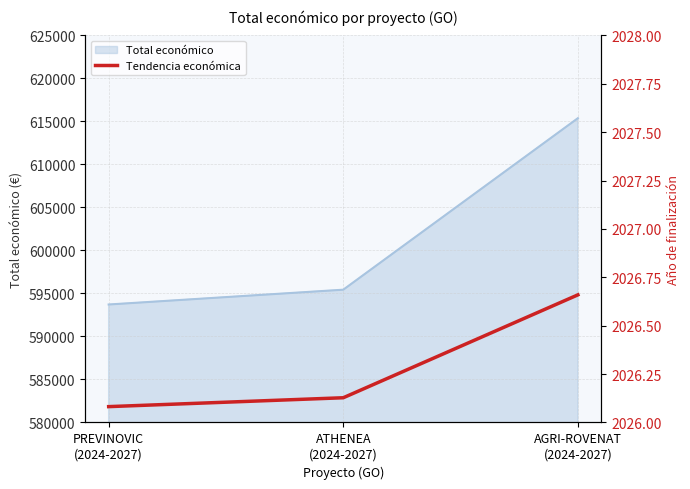

What is the minimum value shown in the chart?

581840.7